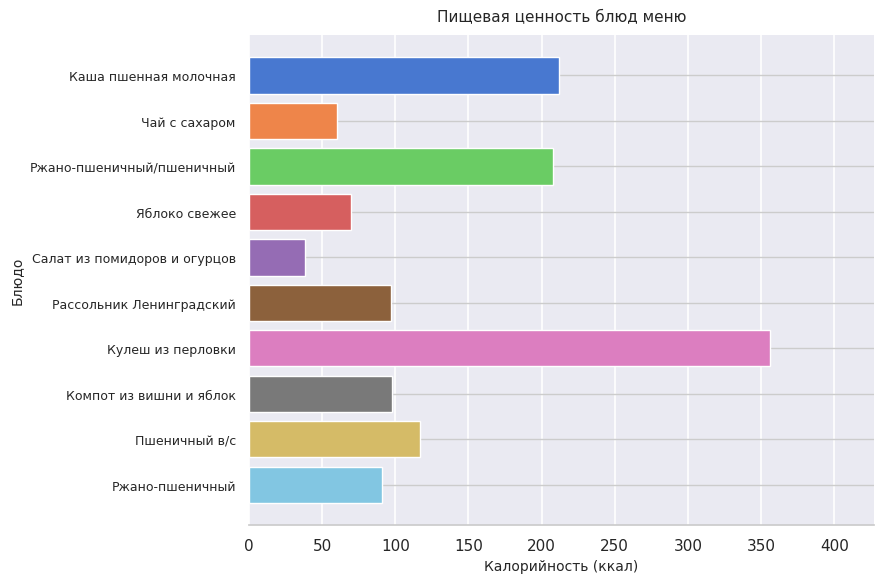

What is the difference between the maximum and minimum values?

317.6